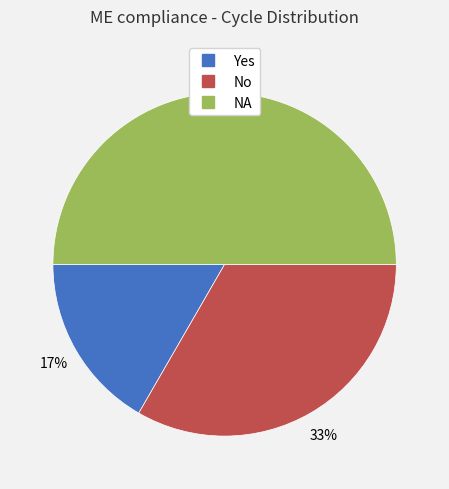

Does No represent more than half of the total?

No